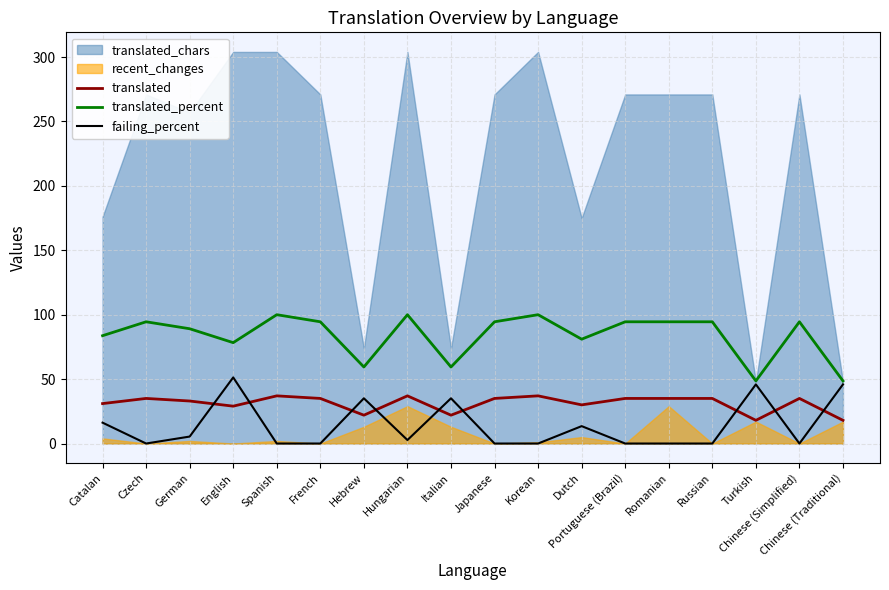

Which category has the lowest value in the translated_percent series?

Turkish